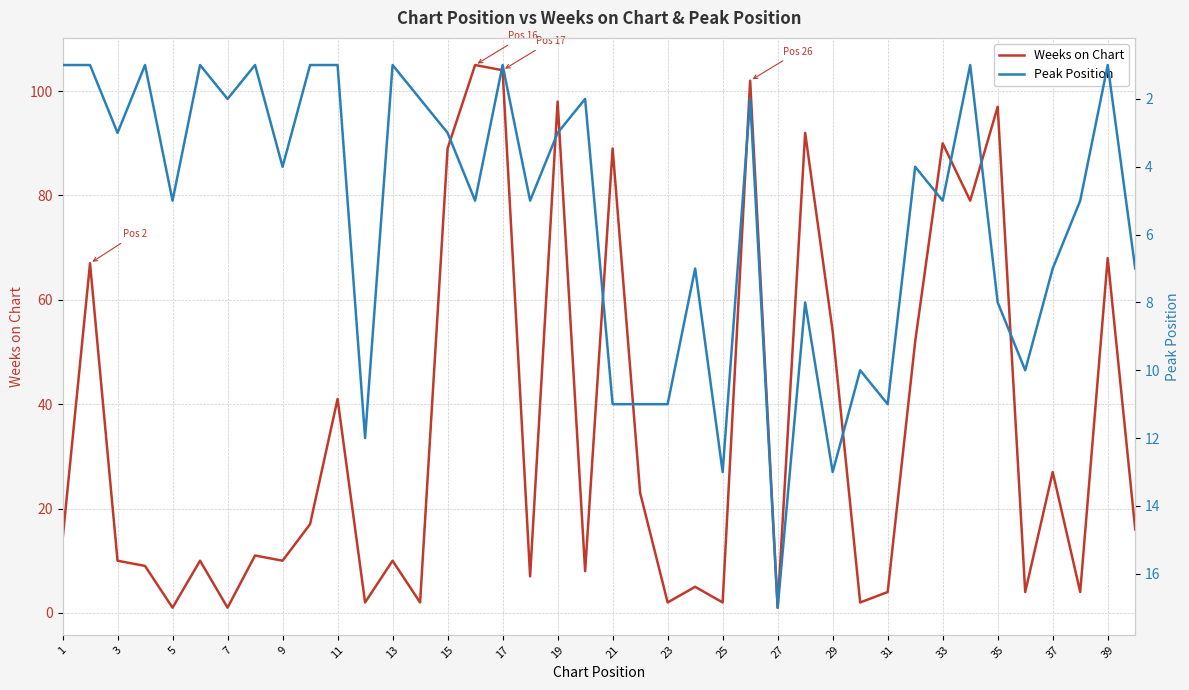

How many data points in Weeks on Chart are less than 14?

20